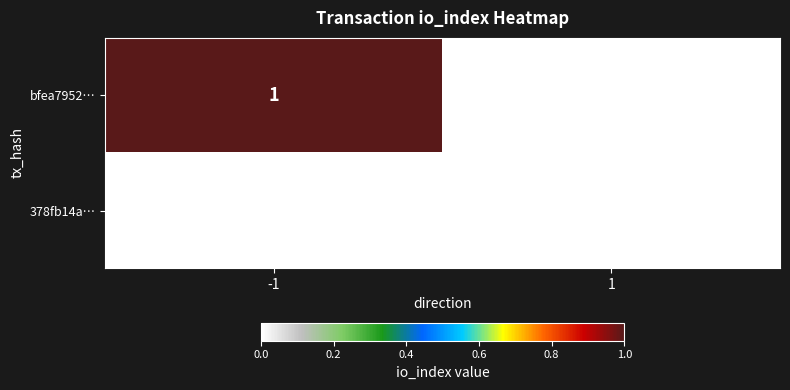

How many data points does each series have?

2